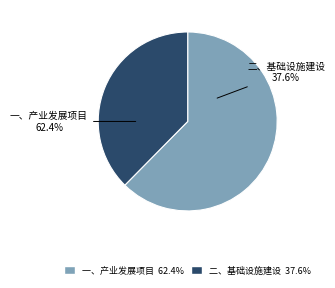

What is the largest slice in the pie chart?

一、产业发展项目